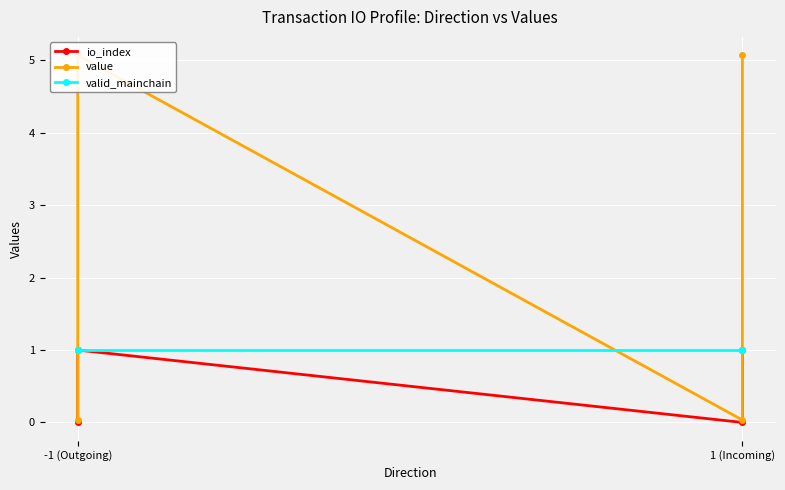

What is the difference between the maximum and minimum values in the value series?

5.0